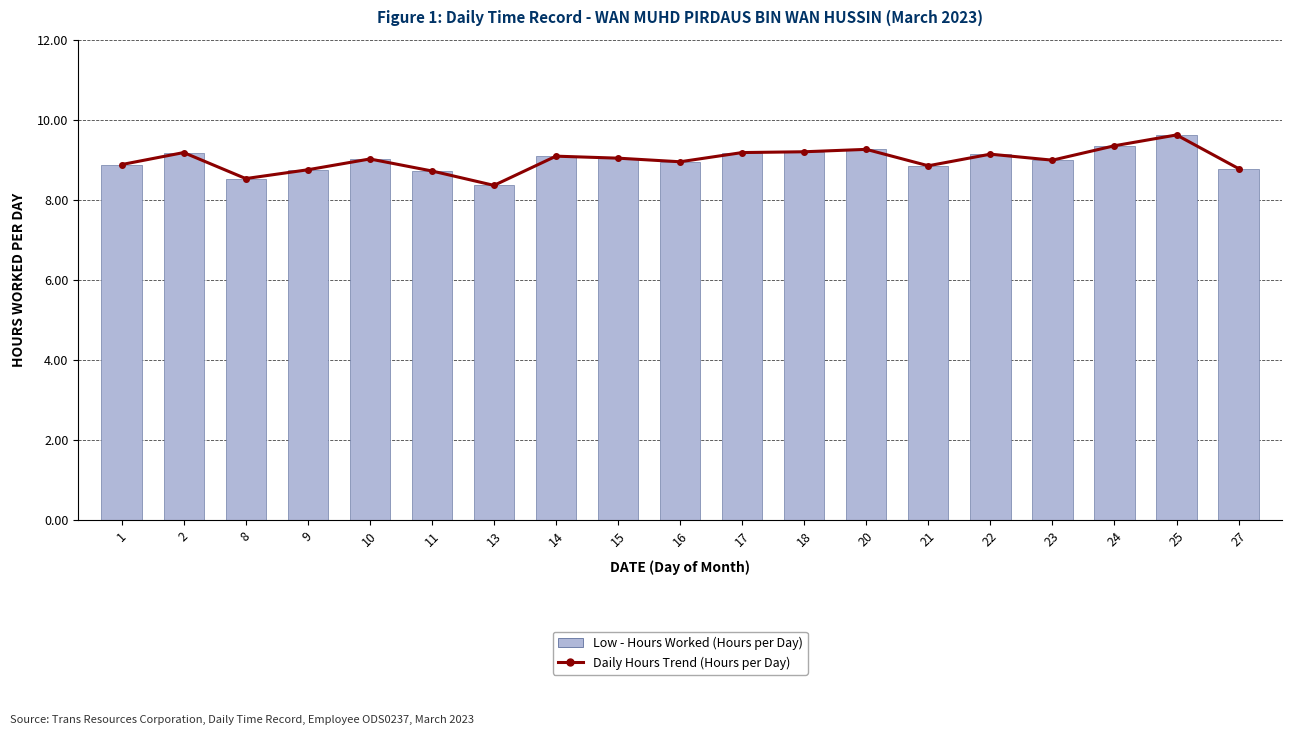

What is the total value across all series at 14?

18.2